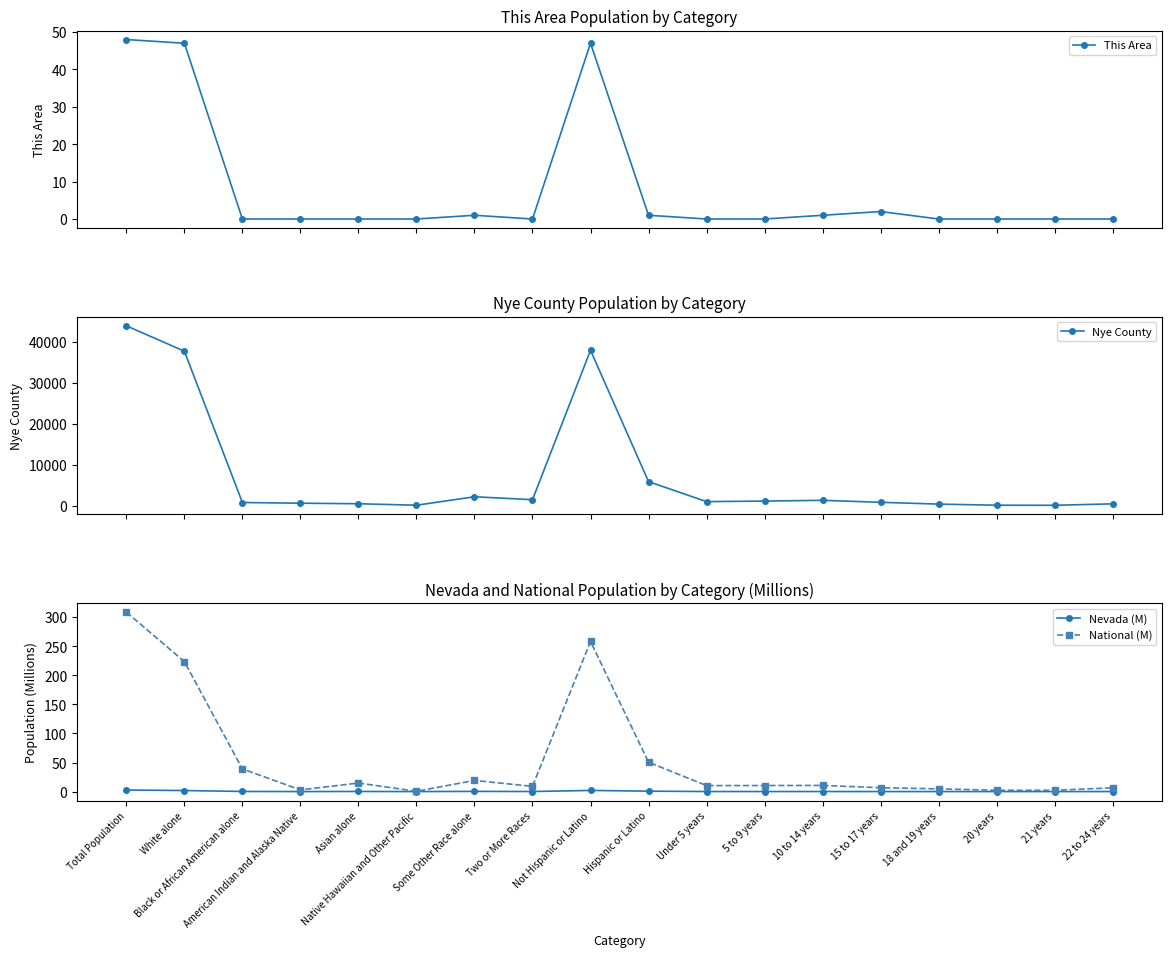

What value does the National (M) series have at 20 years?

2.3